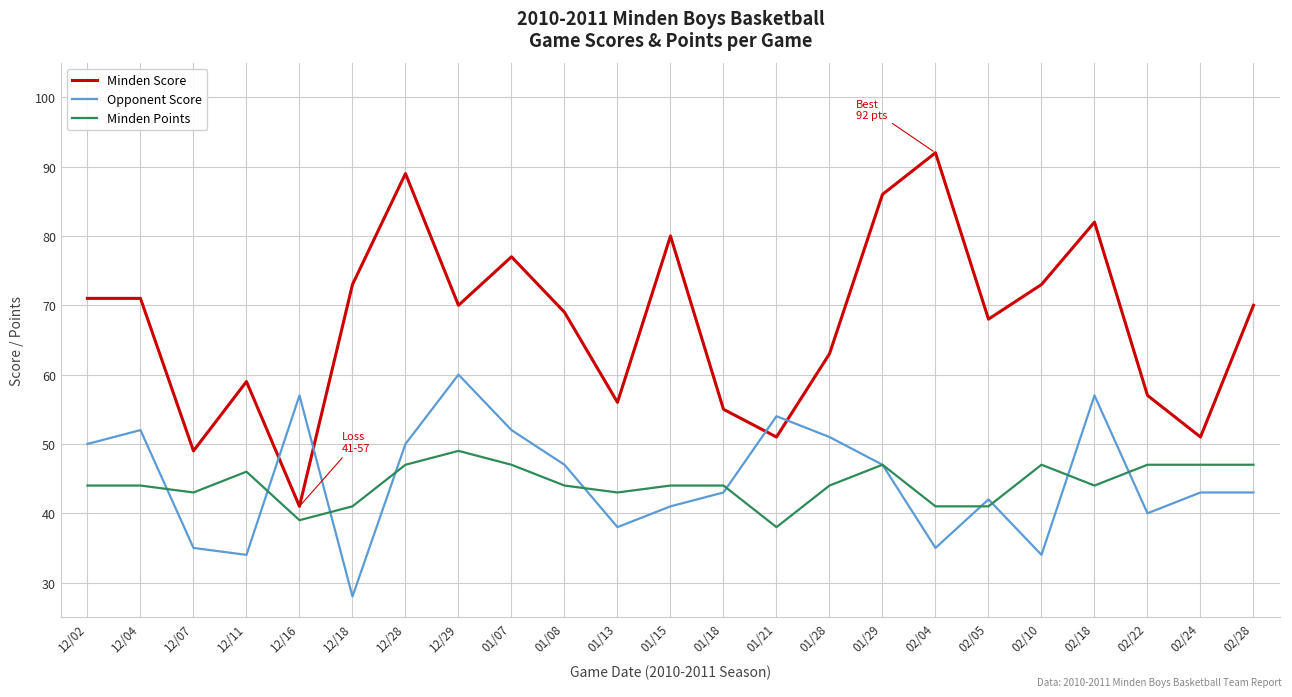

What position from the right is 02/18?

4